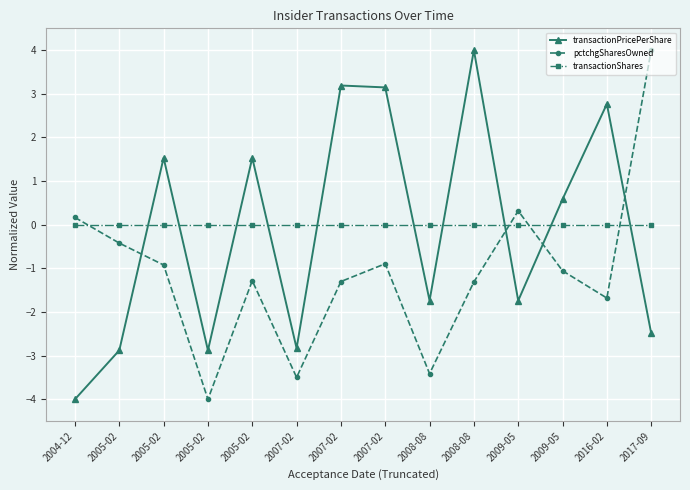

Is this an area chart (filled region under the line)?

No